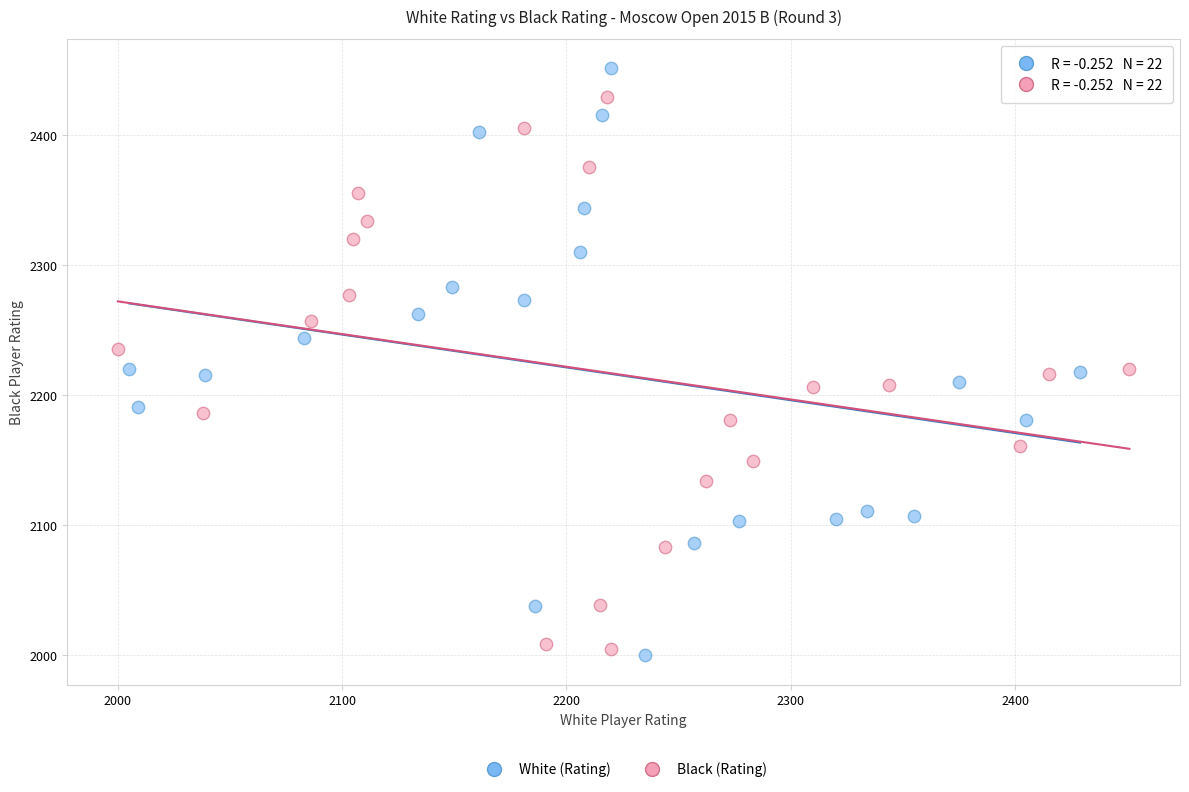

Which series reaches the maximum Y coordinate?

White (Rating)